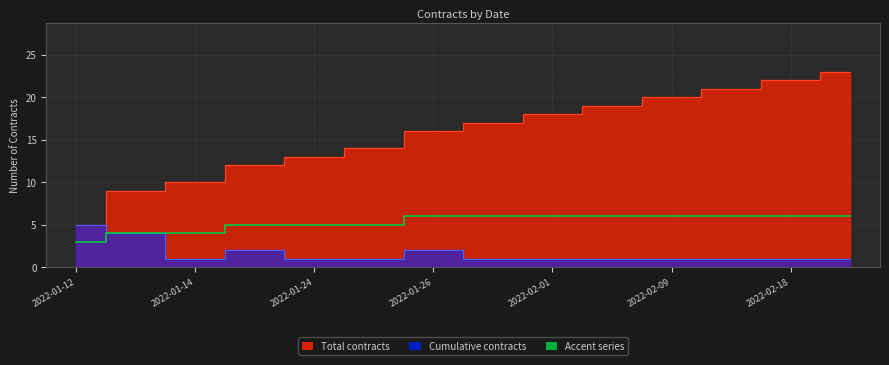

The chart shows a value of 9 at 2022-02-09. True or false?

False